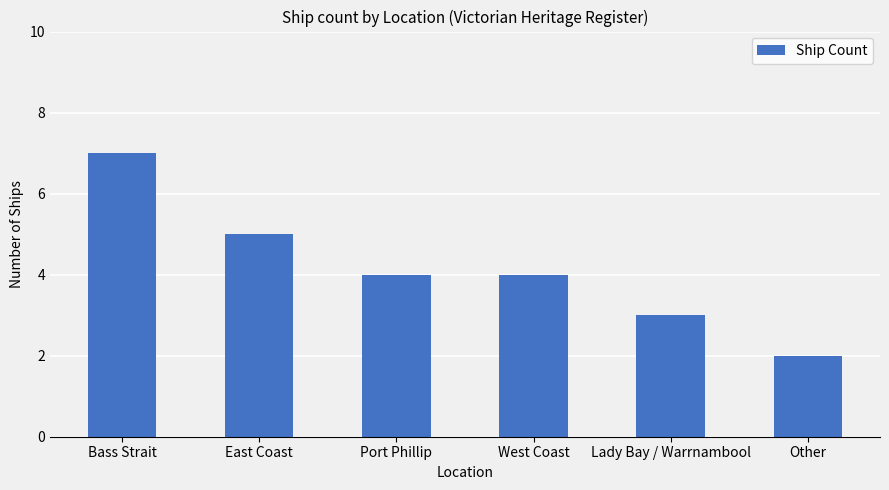

Is it true that the value at Other is 2?

True